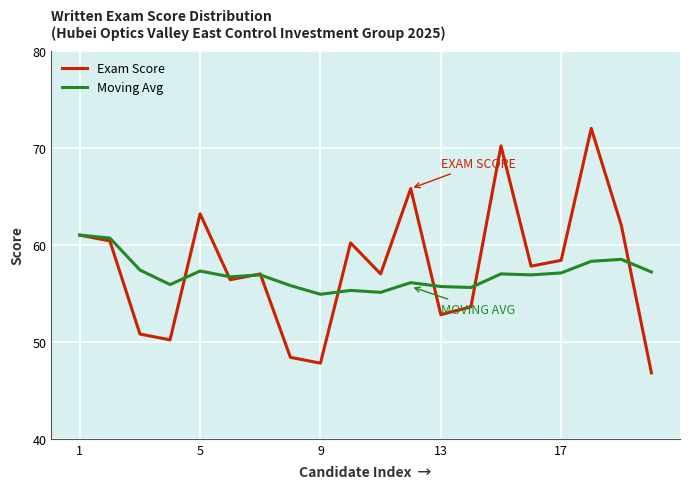

Rank the series by their maximum value, from highest to lowest.

Exam Score, Moving Avg